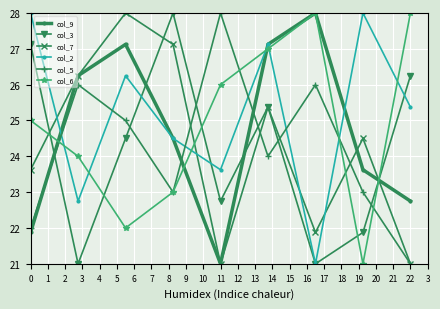

In col_7, how many points are lower than both neighbors (excluding endpoints)?

2